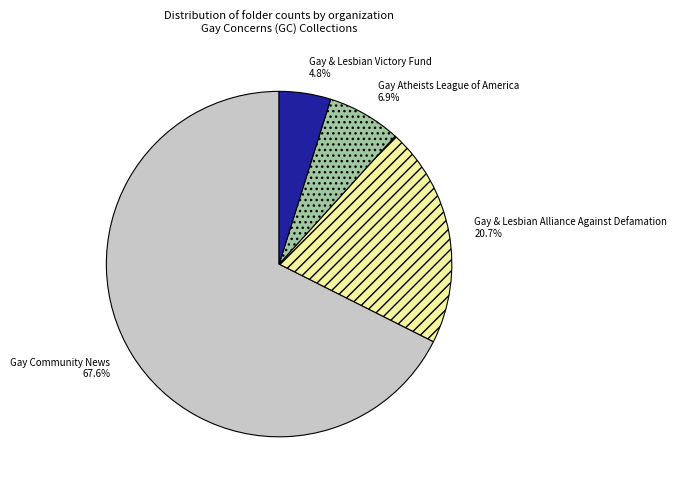

Is there a majority slice in this chart?

Yes